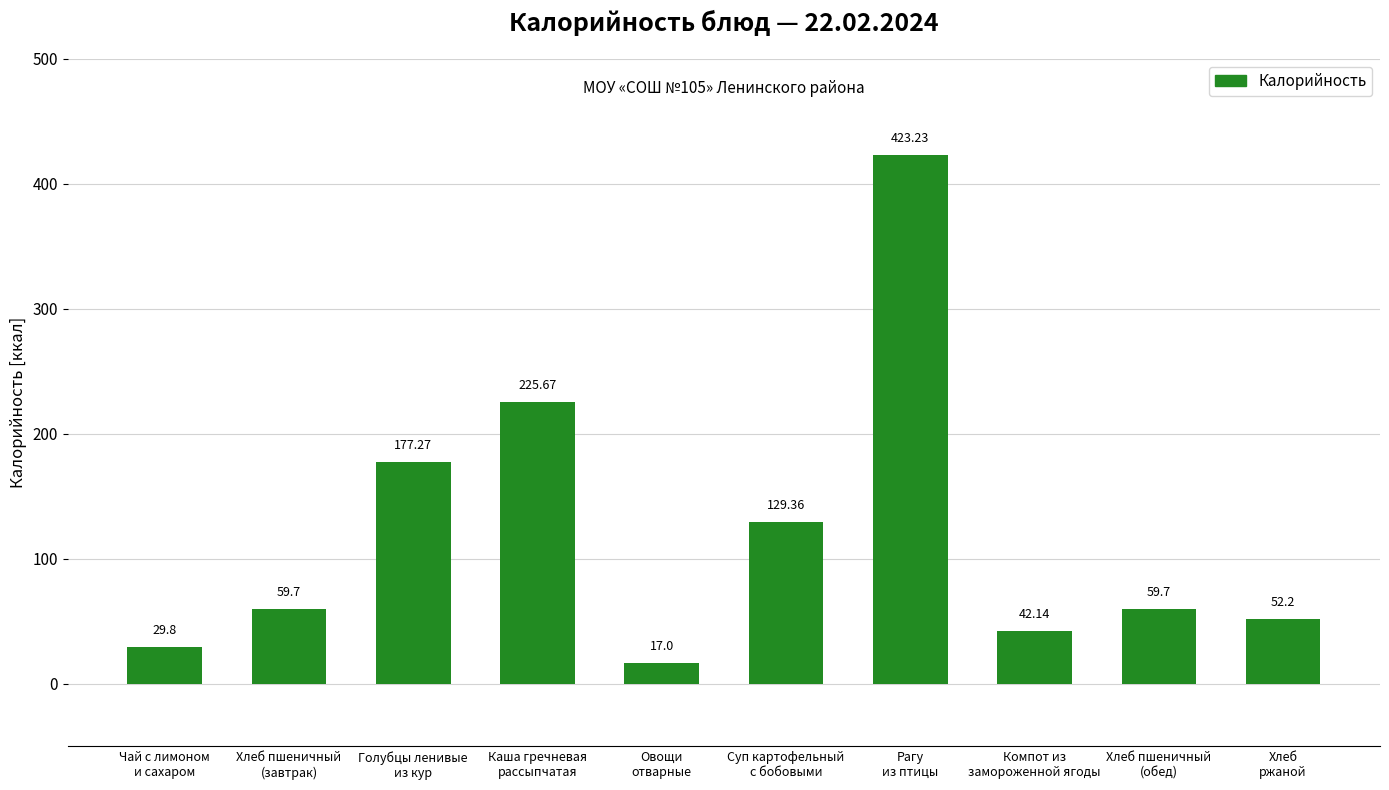

What is the difference between the maximum and minimum values?

406.2